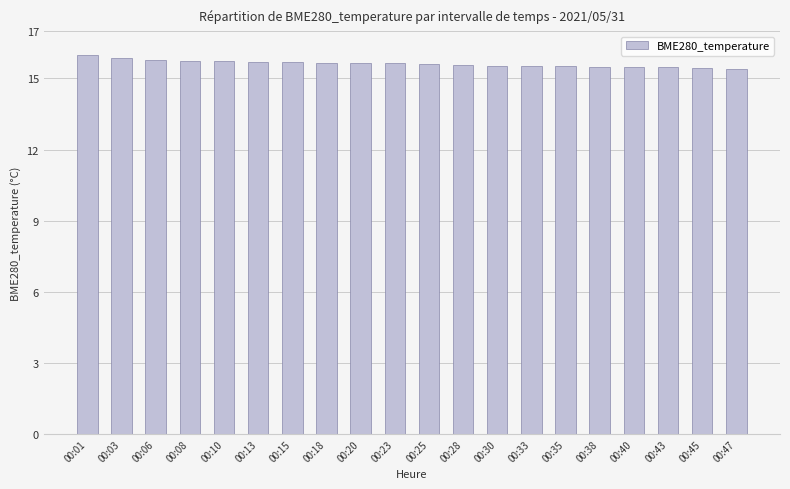

What is the sum of the values at 00:30 and 00:08?

31.3